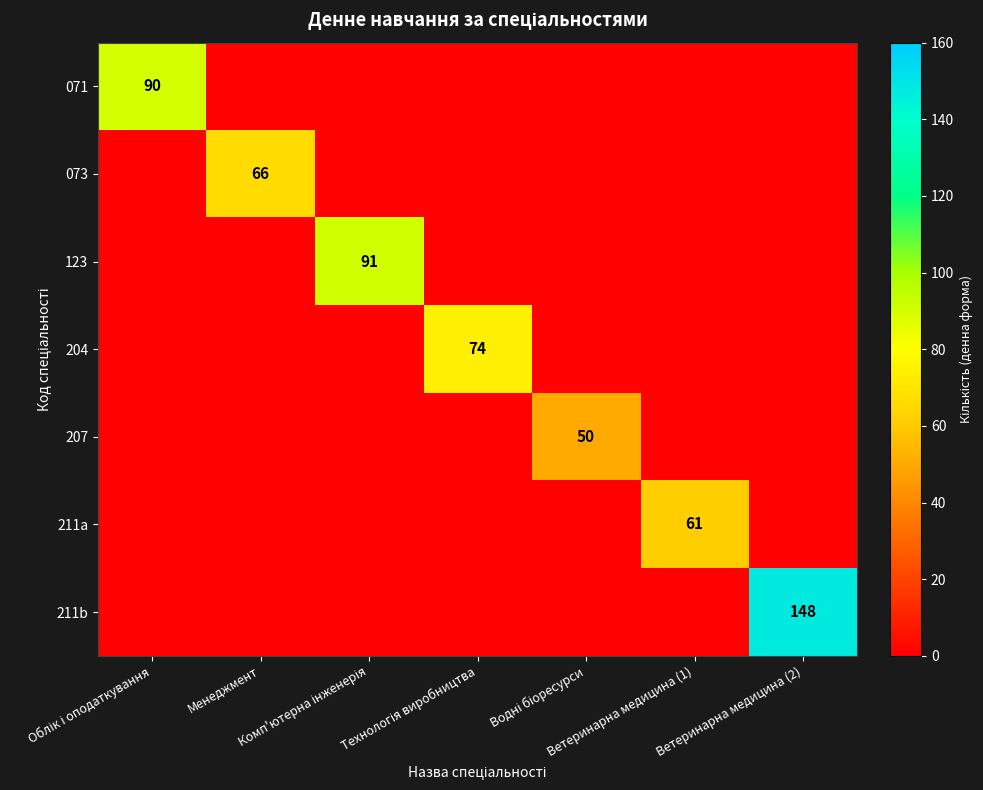

Which series changed the most between Облік і оподаткування and Ветеринарна медицина (1)?

071